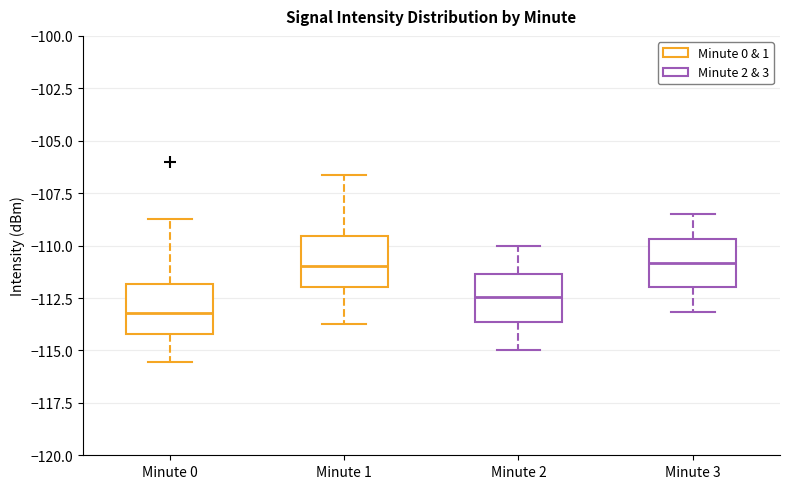

Reading left to right, read every box against the y-axis: the position of its median line, the range the box covers, and the ends of its whiskers. The values are not printed on the chart, so give them approximately, as read against the axis.

Minute 0: median -113.0, box -114.0 to -112.0, whiskers -115.5 to -108.5
Minute 1: median -111.0, box -112.0 to -109.5, whiskers -113.5 to -106.5
Minute 2: median -112.5, box -113.5 to -111.5, whiskers -115.0 to -110.0
Minute 3: median -111.0, box -112.0 to -109.5, whiskers -113.0 to -108.5